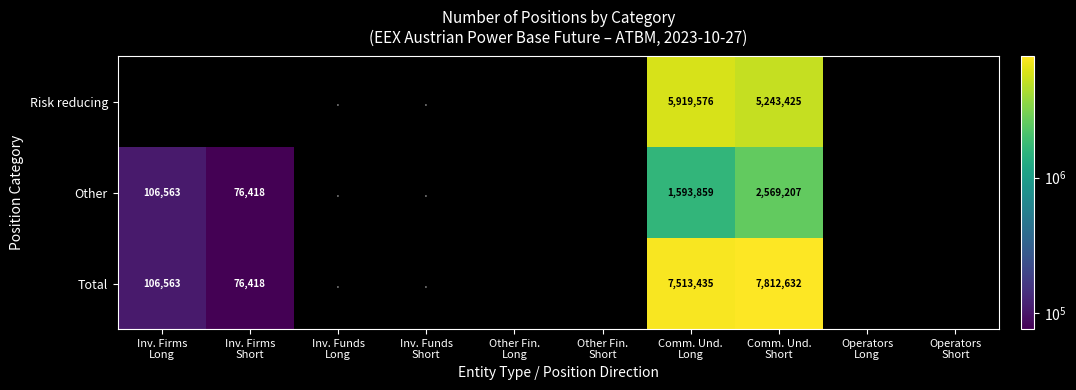

True or false: Total has a value of 5342807 at Other Fin. Long.

False